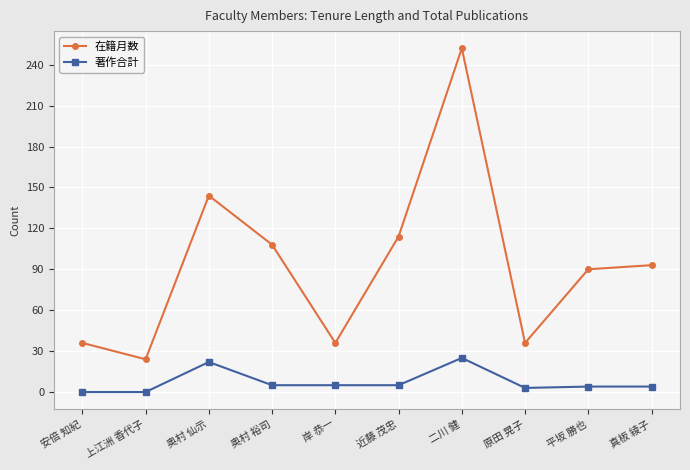

What are all the series names shown in the legend?

在籍月数, 著作合計